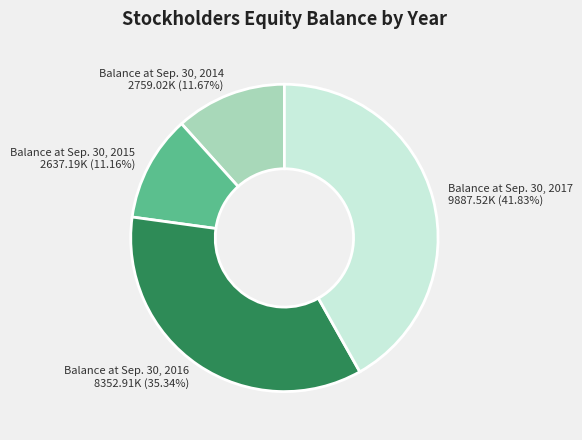

What percentage is the Balance at Sep. 30, 2016 slice, to the nearest percent?

35%